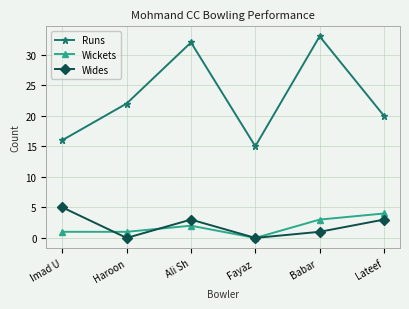

True or false: Runs and Wides intersect in this chart.

False